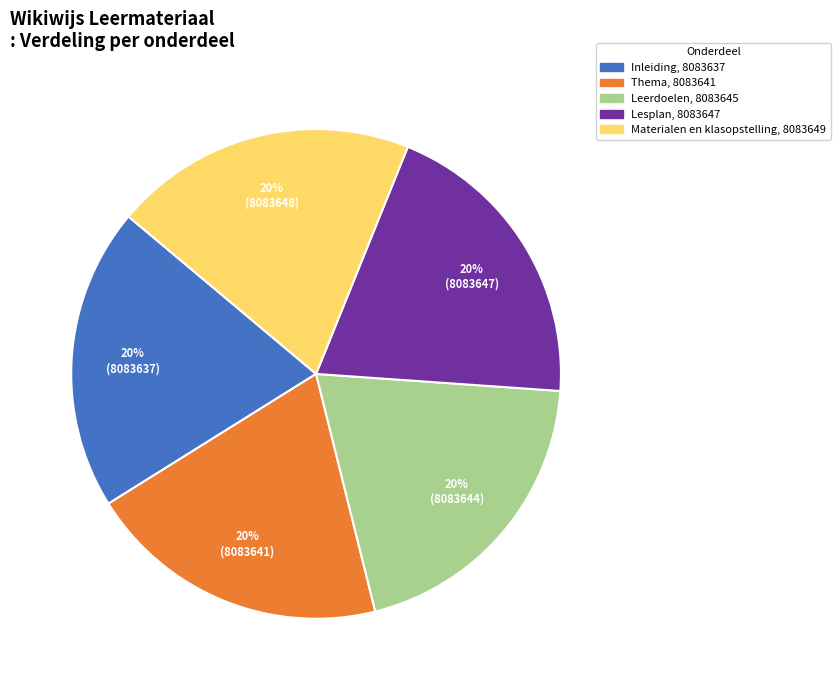

Is there a majority slice in this chart?

No